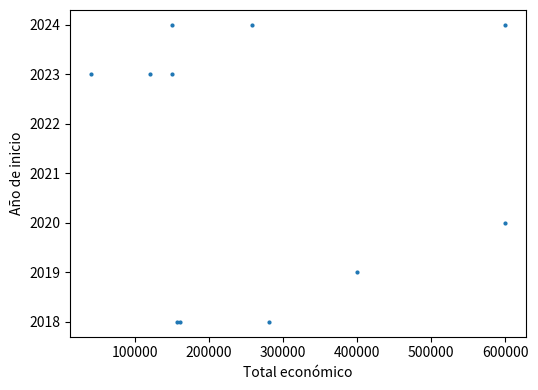

What Y value in the scatter plot is closest to 2021?

2020